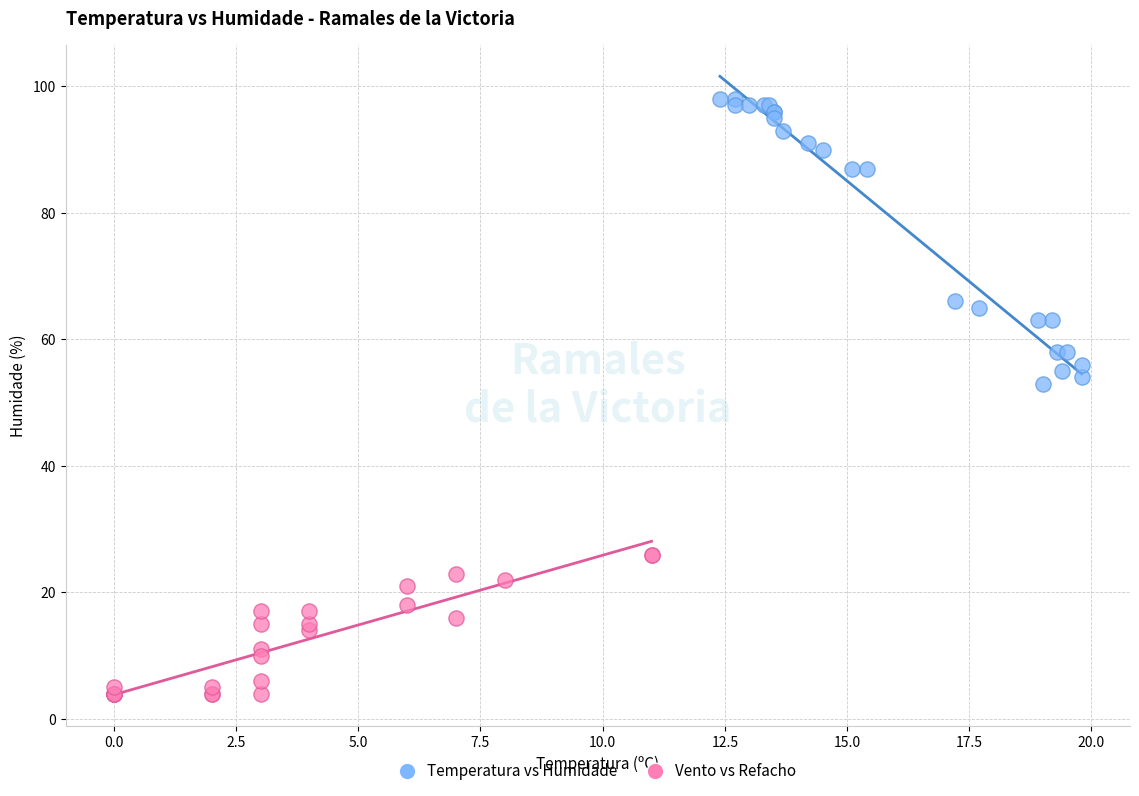

What are all the series names shown in the legend?

Temperatura vs Humidade, Vento vs Refacho